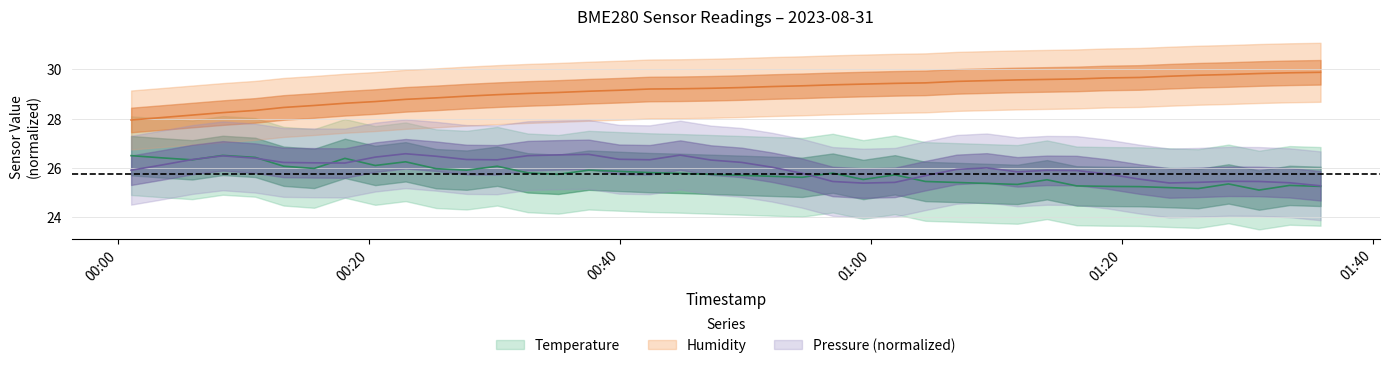

How many lines are shown in the chart?

3